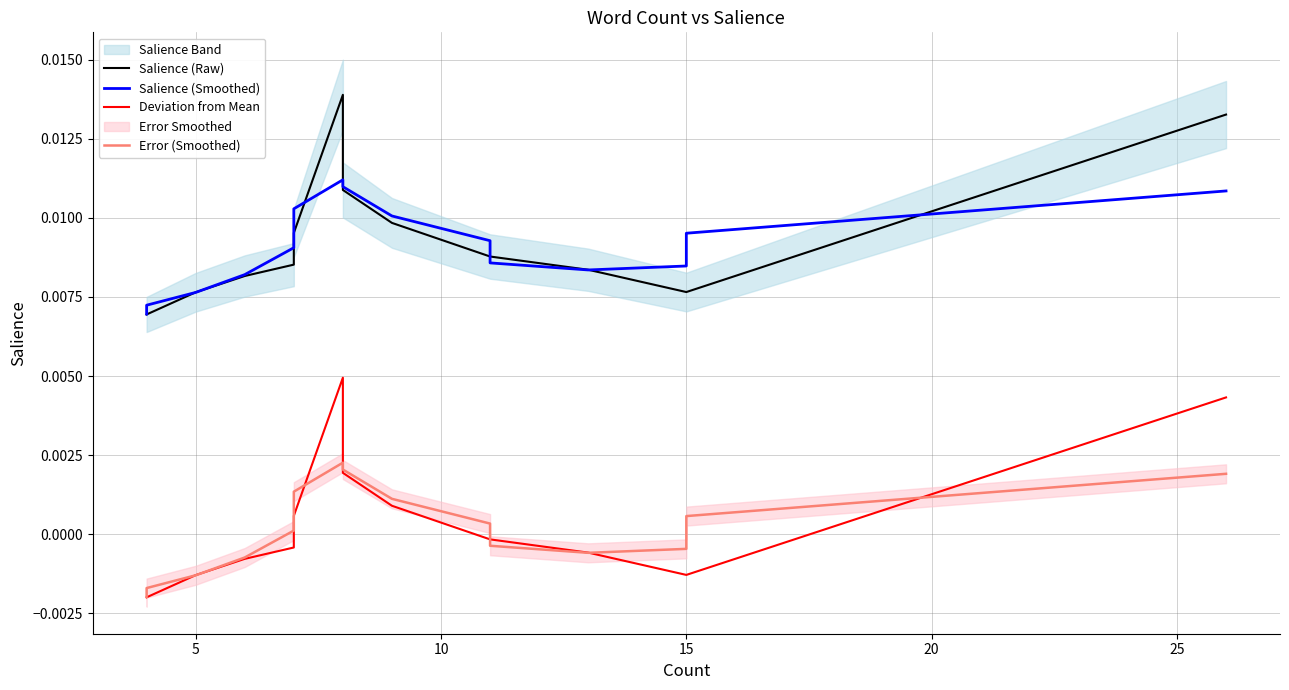

The Salience (Smoothed) series shows 0.0 at 9. True or false?

False